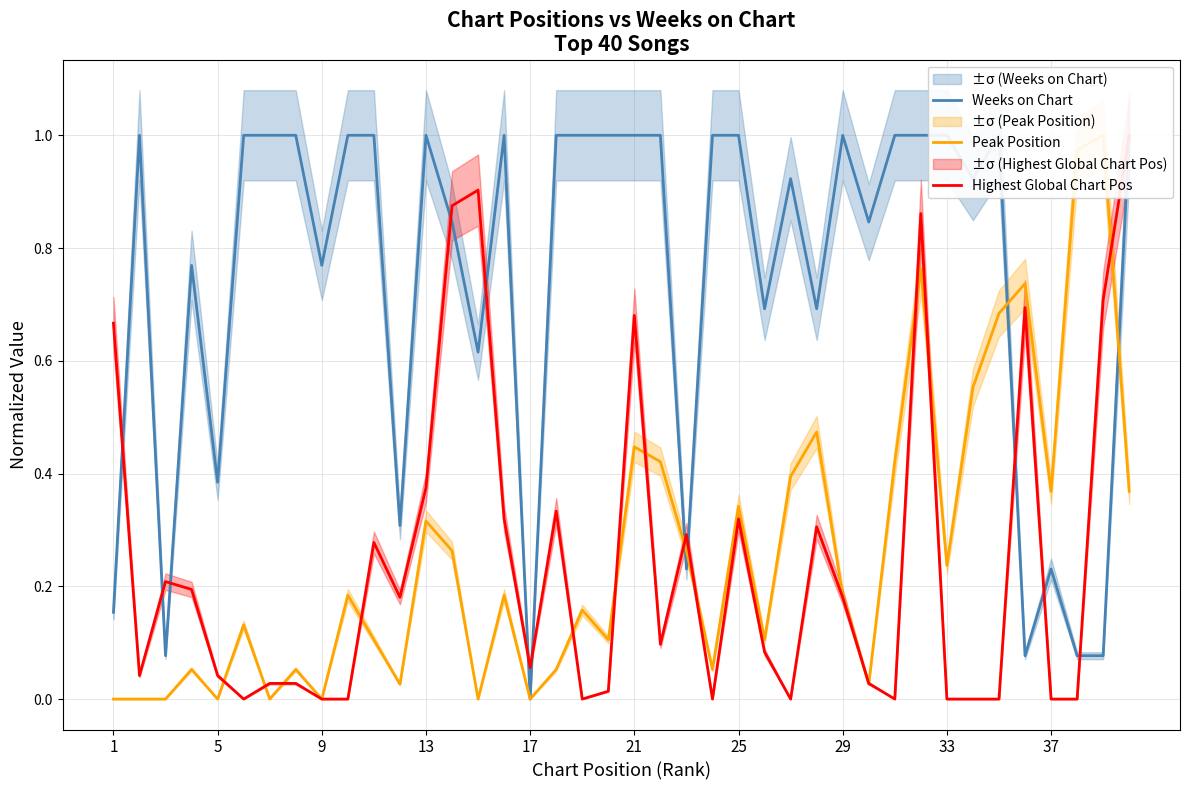

The Peak Position series shows 0.1 at 17. True or false?

False